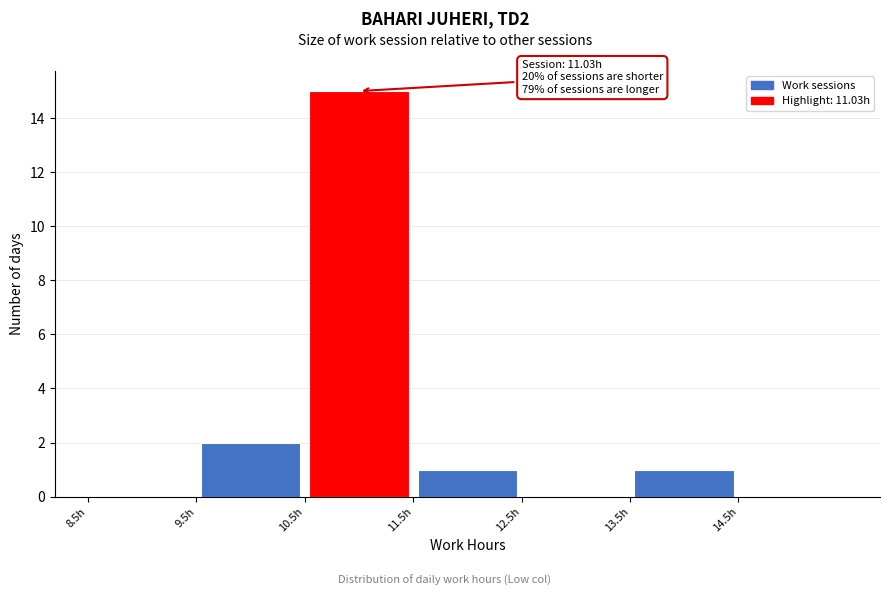

Which range on the x-axis has the tallest bar?

10.5 to 11.5